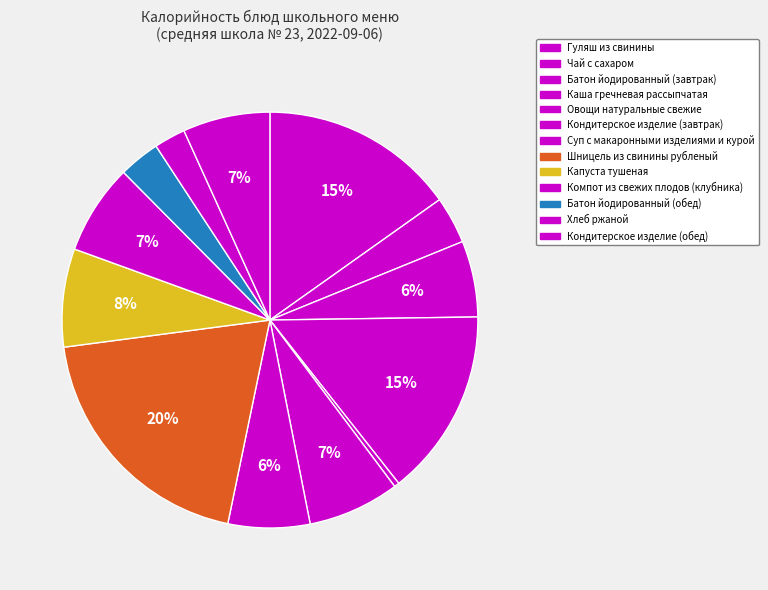

To the nearest percent, what is the difference between the Овощи натуральные свежие and Компот из свежих плодов (клубника) slice percentages?

7%